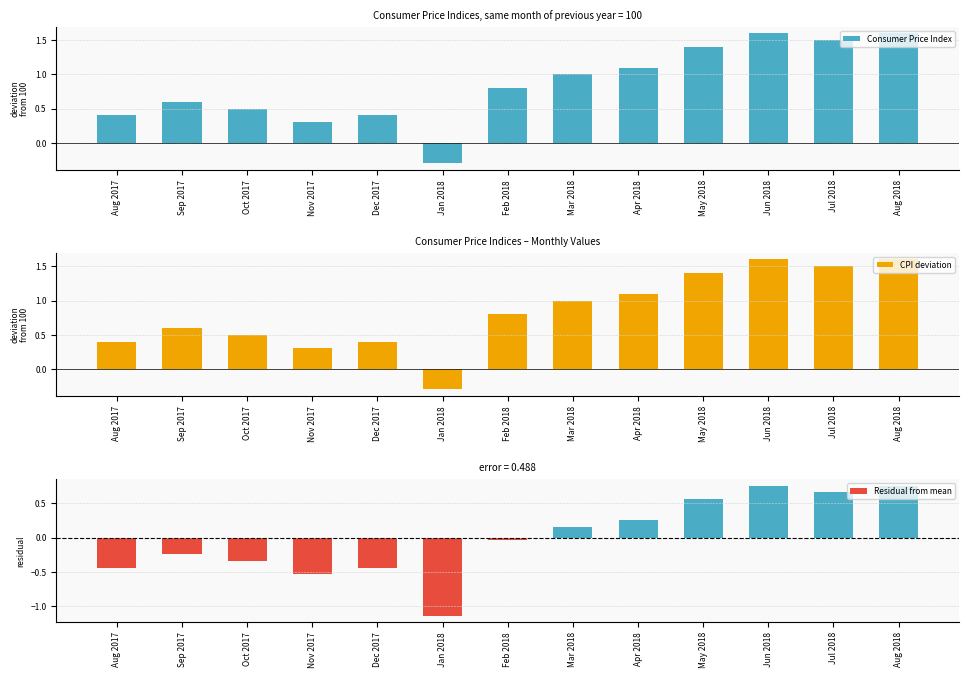

What is the label of the 2nd bar from the left?

Sep 2017